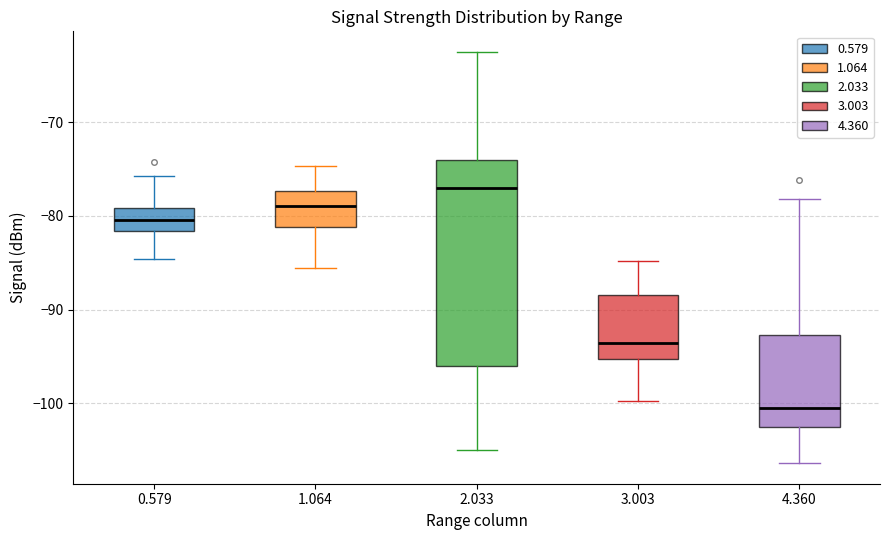

Reading left to right, read every box against the y-axis: the position of its median line, the range the box covers, and the ends of its whiskers. The values are not printed on the chart, so give them approximately, as read against the axis.

0.579: median -80, box -82 to -79, whiskers -85 to -76
1.064: median -79, box -81 to -77, whiskers -86 to -75
2.033: median -77, box -96 to -74, whiskers -105 to -62
3.003: median -94, box -95 to -88, whiskers -100 to -85
4.360: median -100, box -103 to -93, whiskers -106 to -78